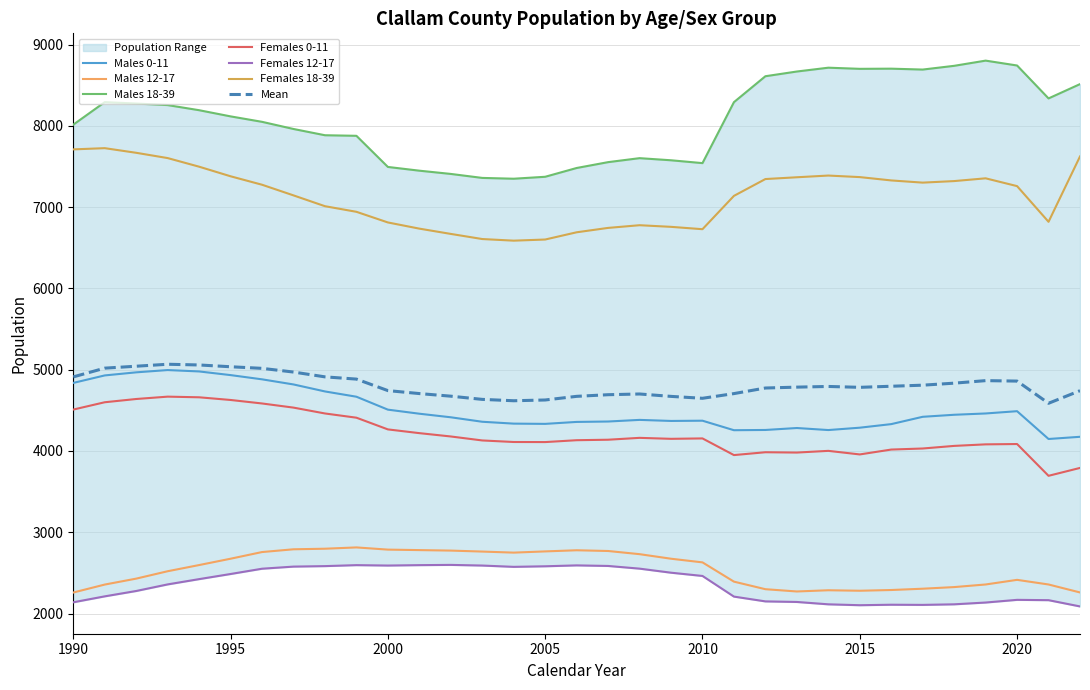

Where does the Males 18-39 series first go above 8116?

1991